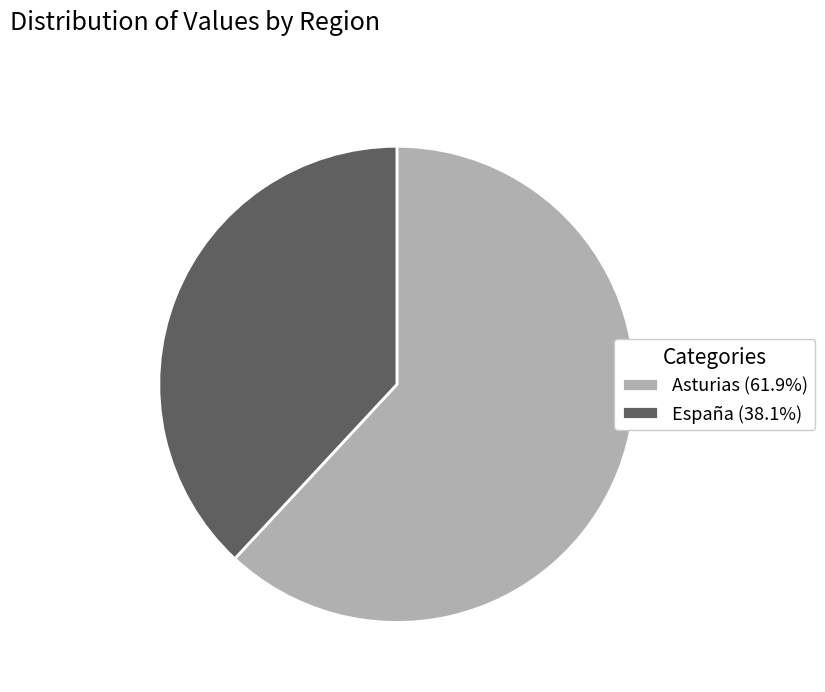

Approximately how many times larger is the value at España (38.1%) compared to Asturias (61.9%)?

0.6